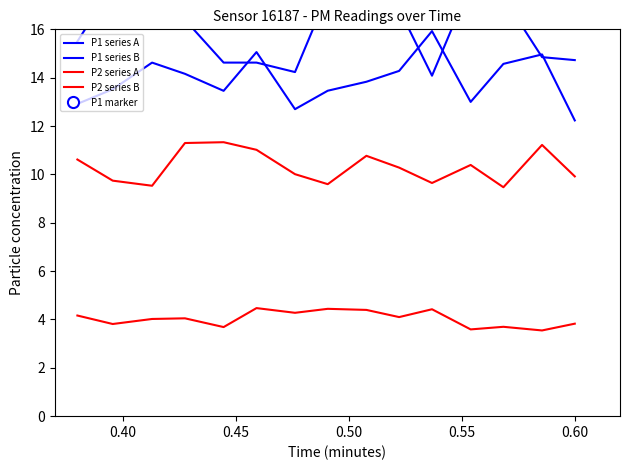

What is the spread (max minus min) of values at 0.60?

10.9